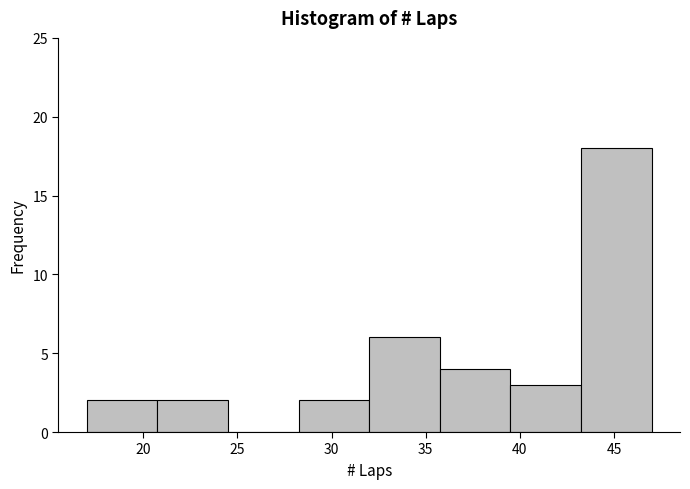

Reading left to right, transcribe this chart: for each bar, give the range it covers on the x-axis and its height. Neither the bar edges nor the heights are printed on the chart, so give them approximately, as read against the axes.

17.00 to 20.75: 2
20.75 to 24.50: 2
24.50 to 28.25: 0
28.25 to 32.00: 2
32.00 to 35.75: 6
35.75 to 39.50: 4
39.50 to 43.25: 3
43.25 to 47.00: 18